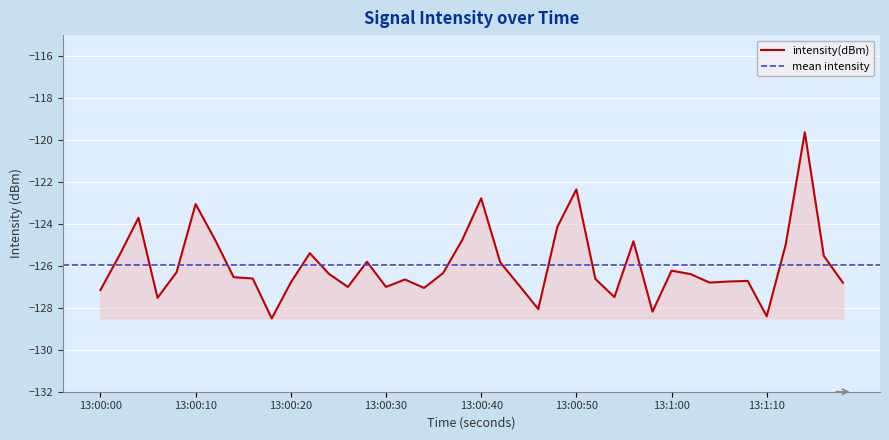

What is the minimum value for intensity(dBm)?

-128.5